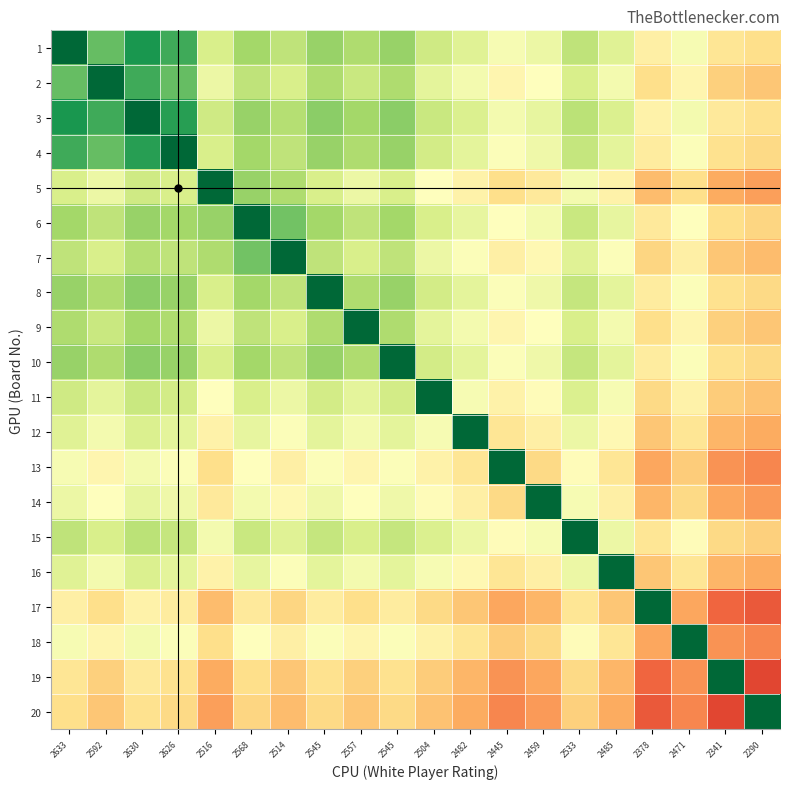

What is the difference between the highest and lowest values at 2341?

86